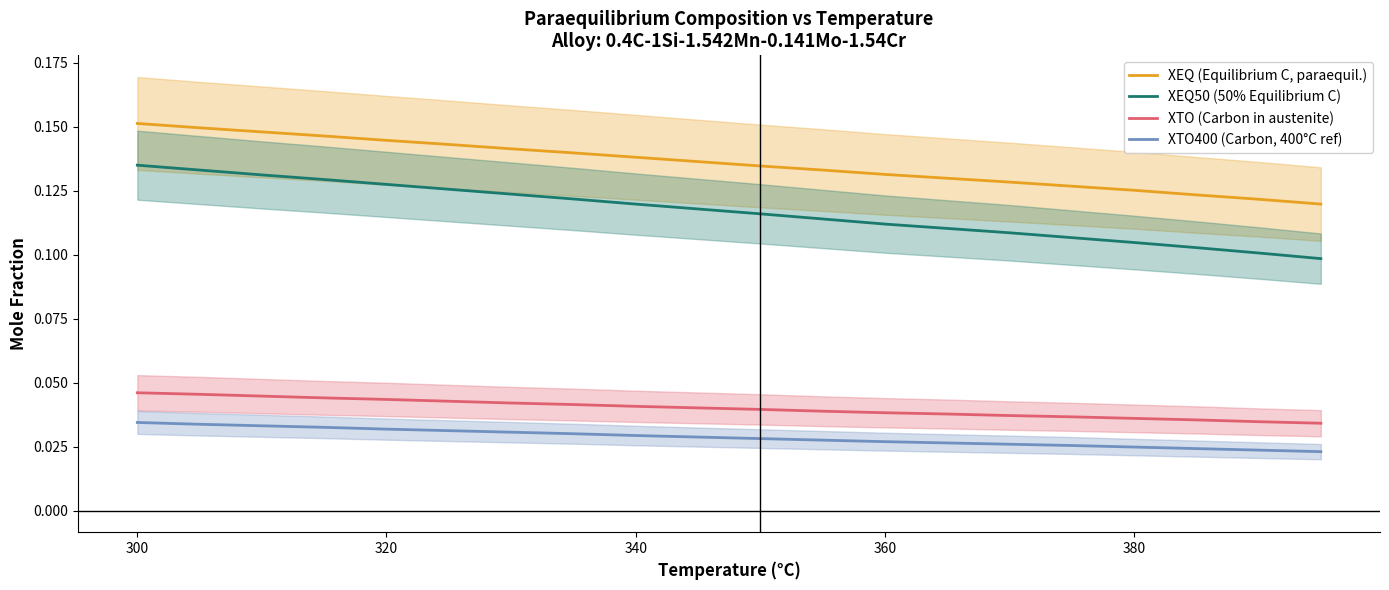

True or false: XEQ (Equilibrium C, paraequil.) and XTO400 (Carbon, 400°C ref) intersect in this chart.

False